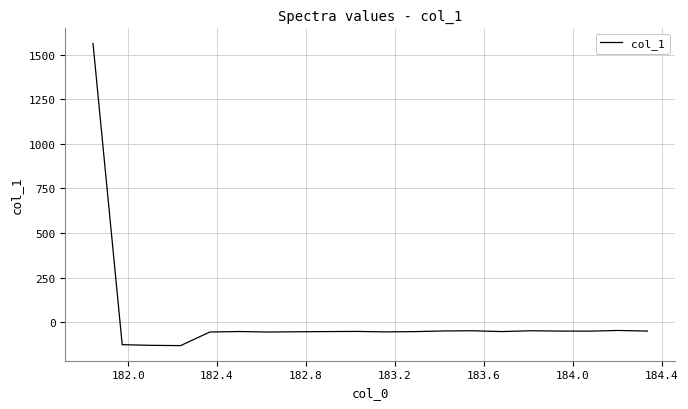

What is the difference between the maximum and minimum values?

1694.3